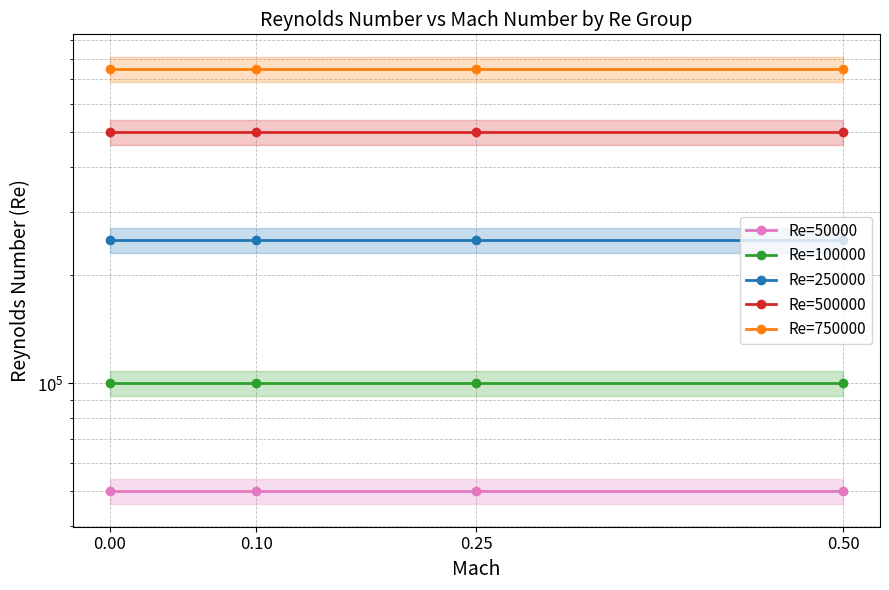

What is the value of the Re=50000 point at the 2nd from the left?

50000